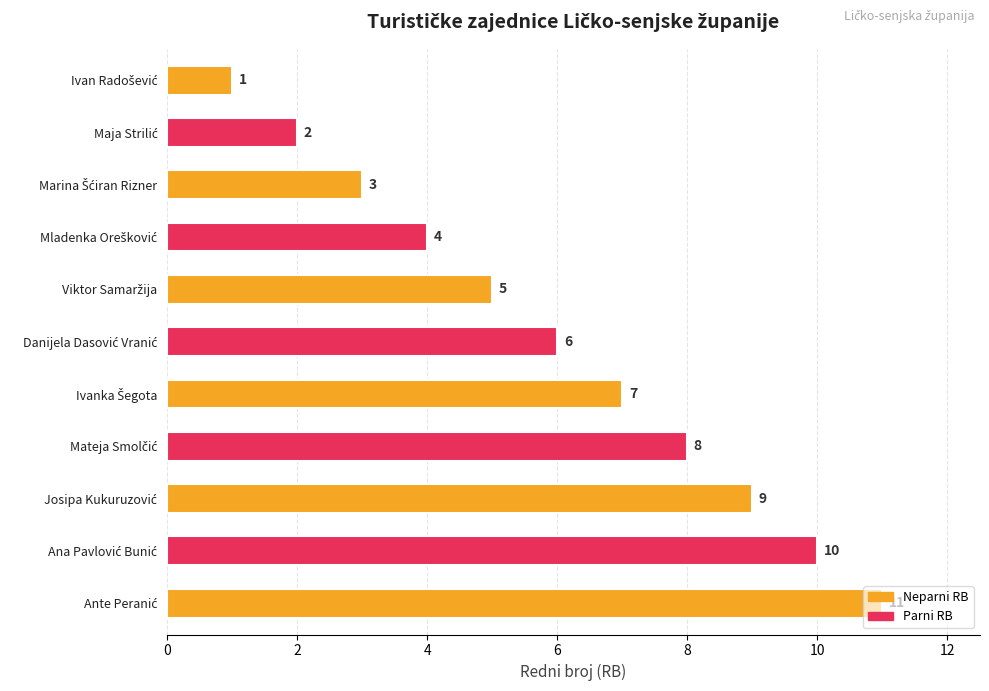

What is the difference between the second highest and second lowest values?

8